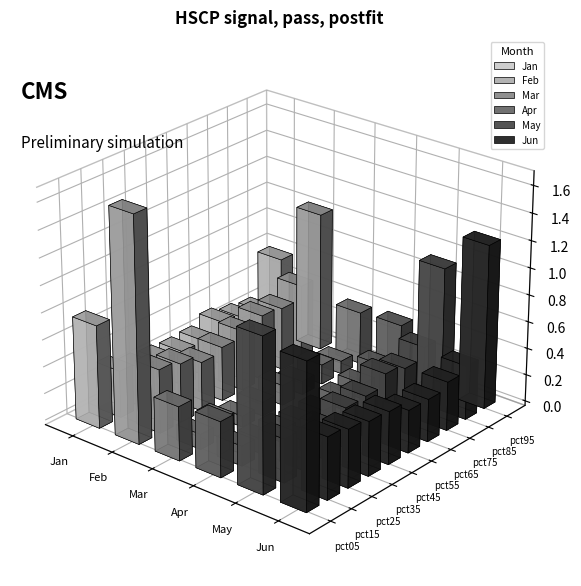

What are all the series names shown in the legend?

Jan, Feb, Mar, Apr, May, Jun